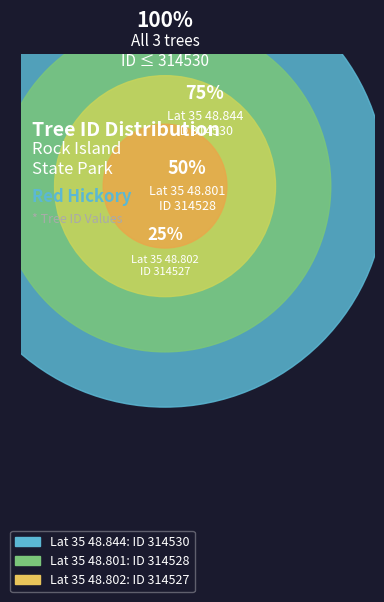

To the nearest percent, what is the combined percentage of 35 48.801 and 35 48.844?

67%